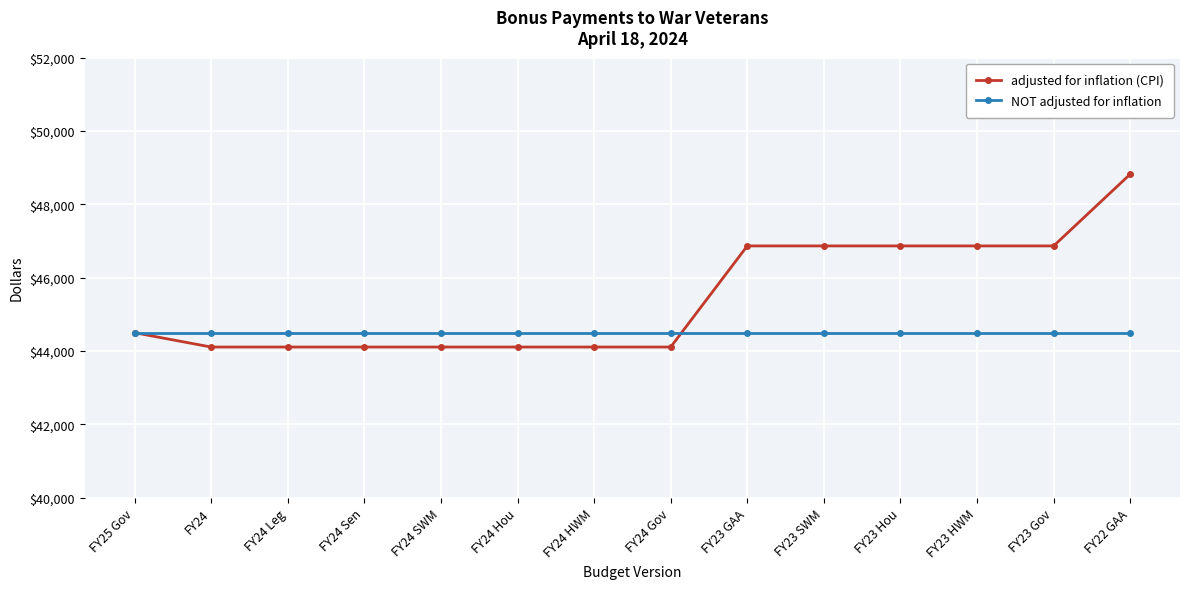

Which category has the highest value across all series?

FY22 GAA